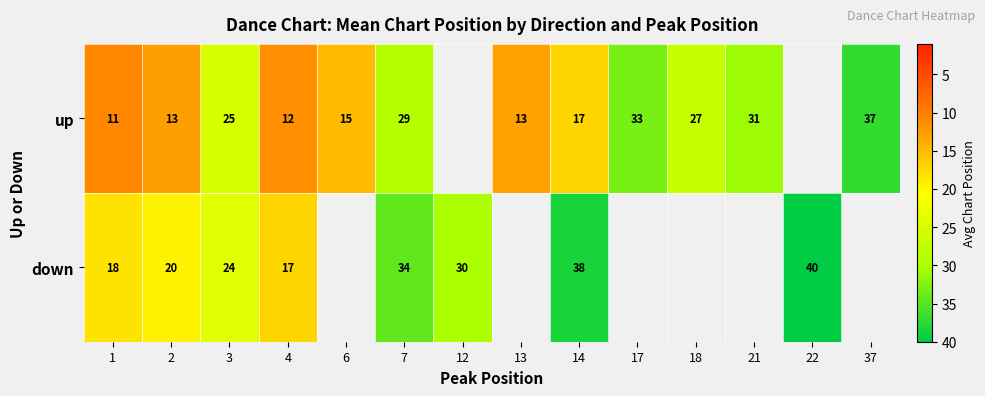

What is the total value across all series at 4?

29.0